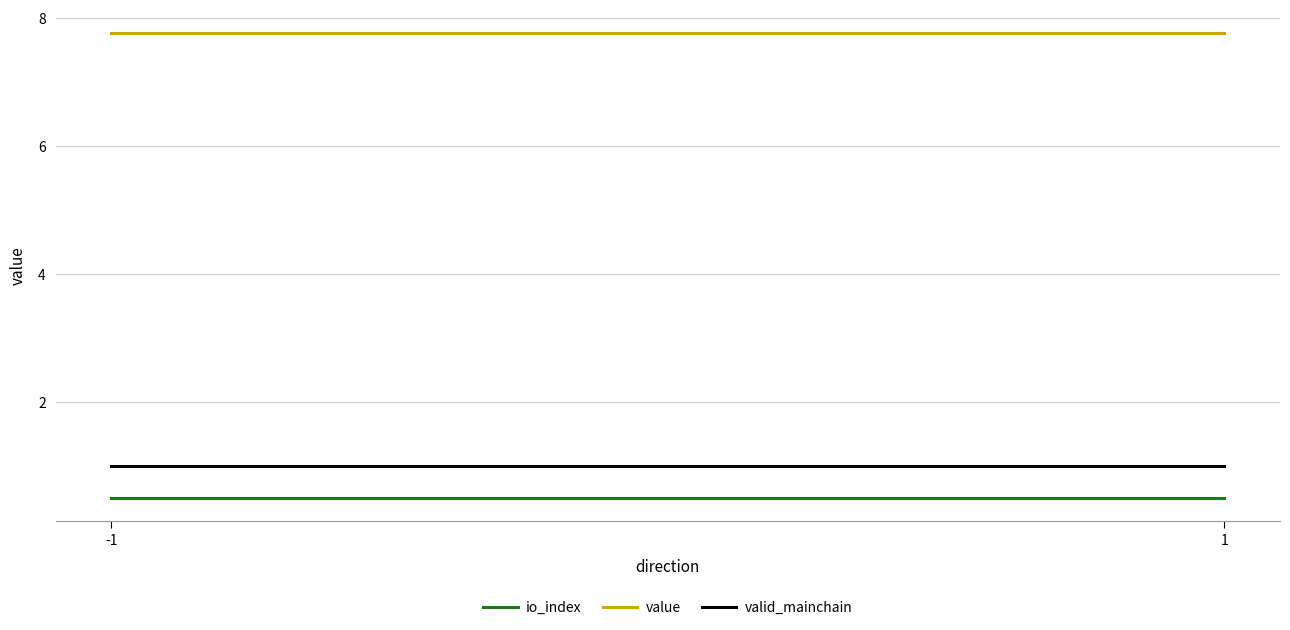

How many series are shown in this chart?

3